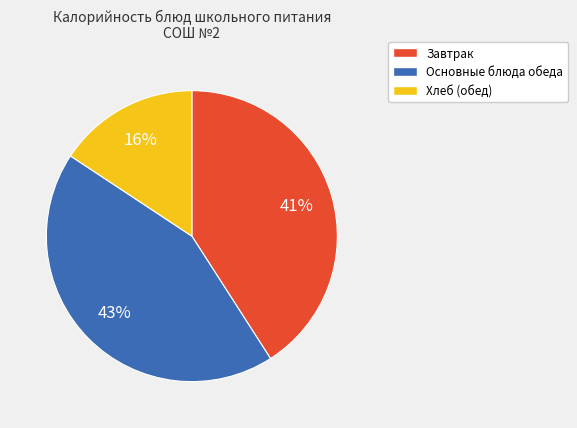

Which slice is the largest?

Основные блюда обеда